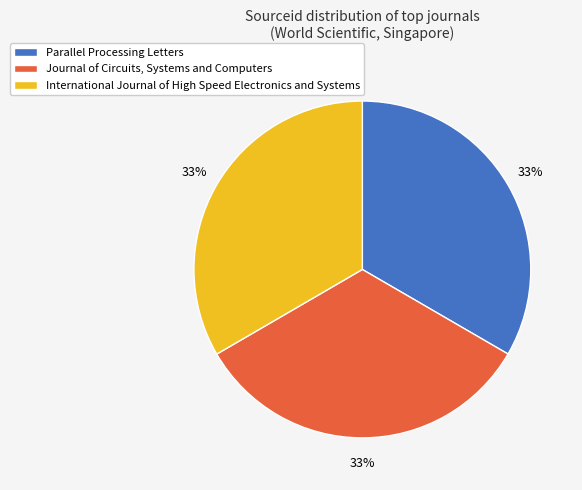

Does any single category account for the majority?

No